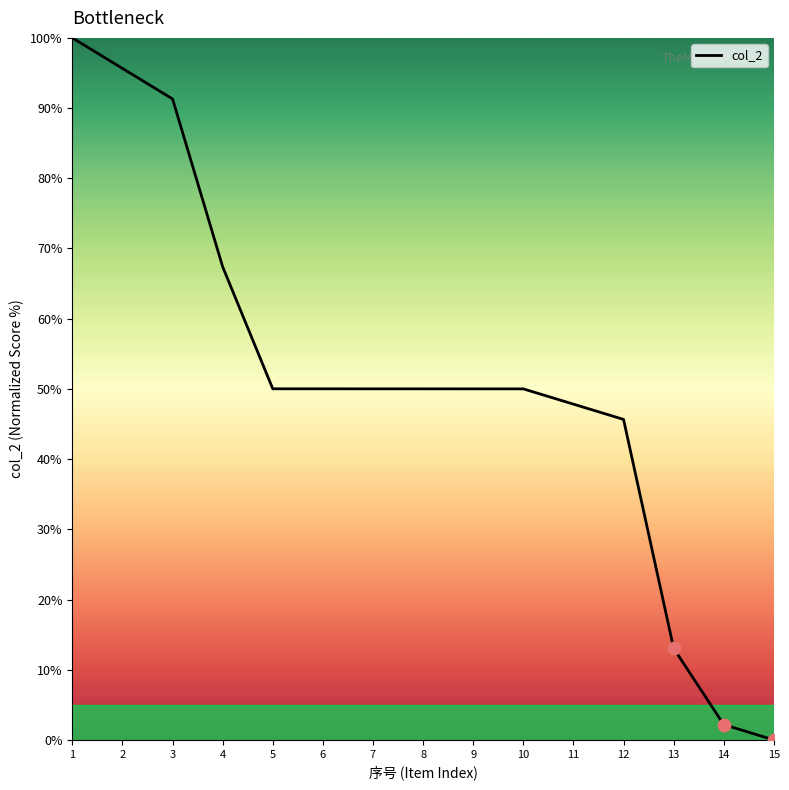

Approximately how many times larger is the value at 3 compared to 12?

2.0